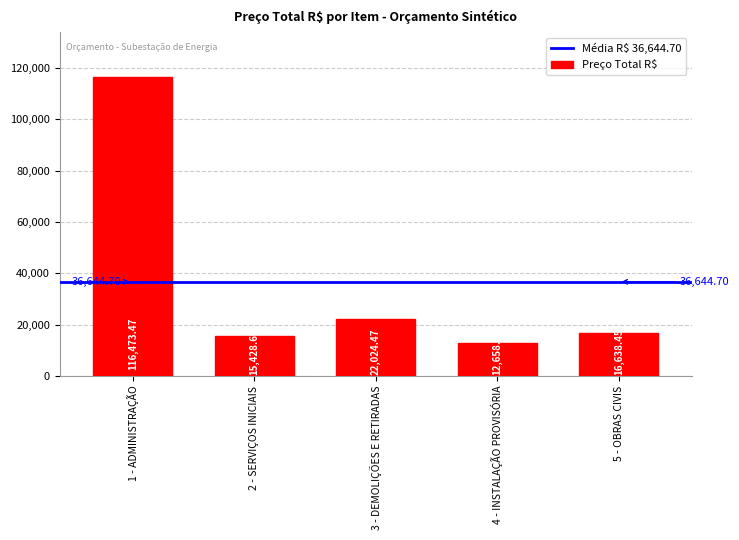

List the labels in order of value, largest first.

1 - ADMINISTRAÇÃO, 3 - DEMOLIÇÕES E RETIRADAS, 5 - OBRAS CIVIS, 2 - SERVIÇOS INICIAIS, 4 - INSTALAÇÃO PROVISÓRIA